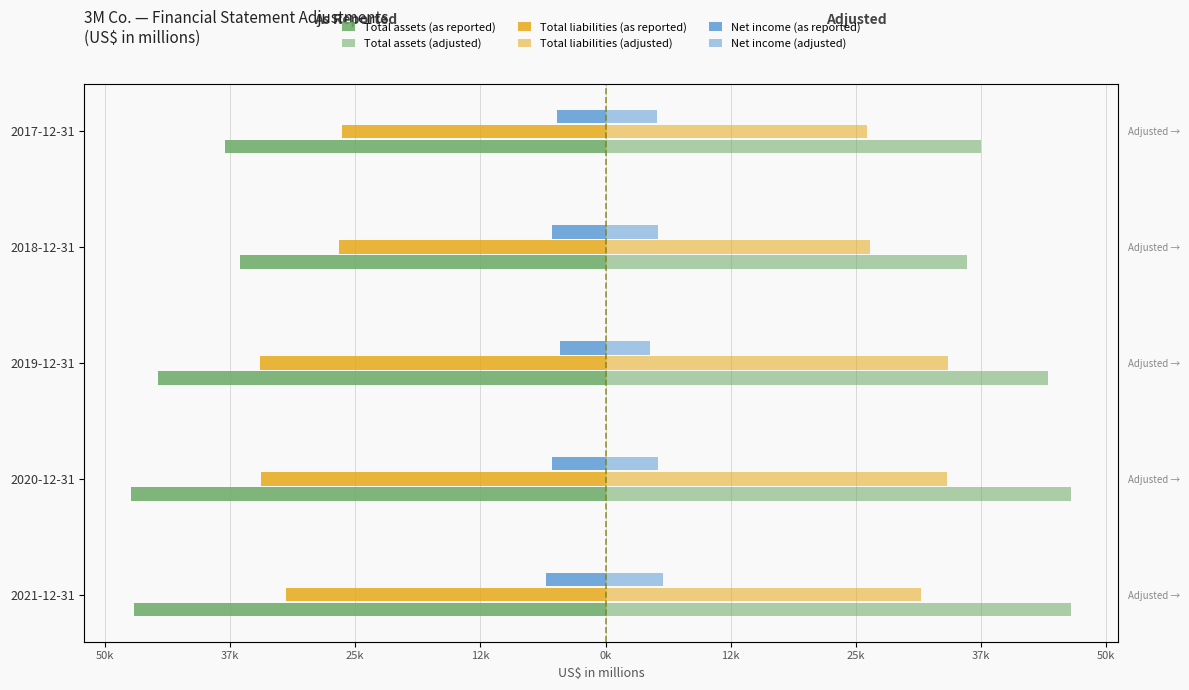

What is the lowest value of the Total assets (as reported) series?

-47344